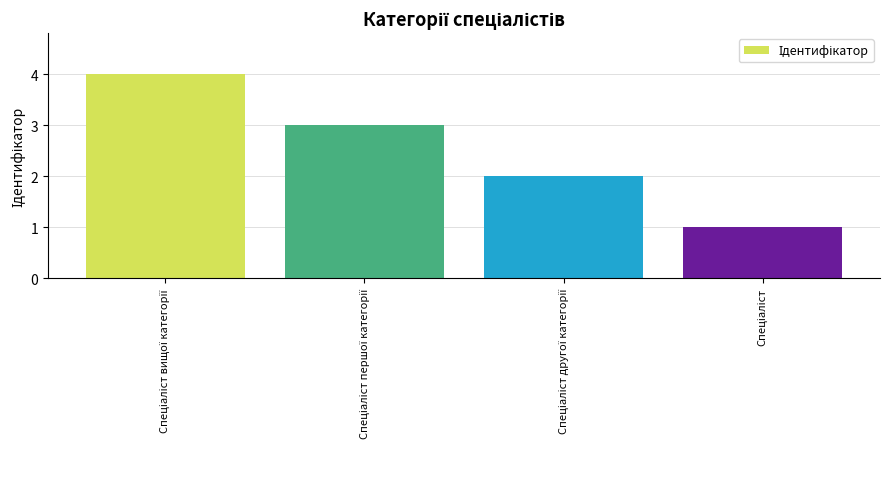

What is the difference between the maximum and minimum values?

3